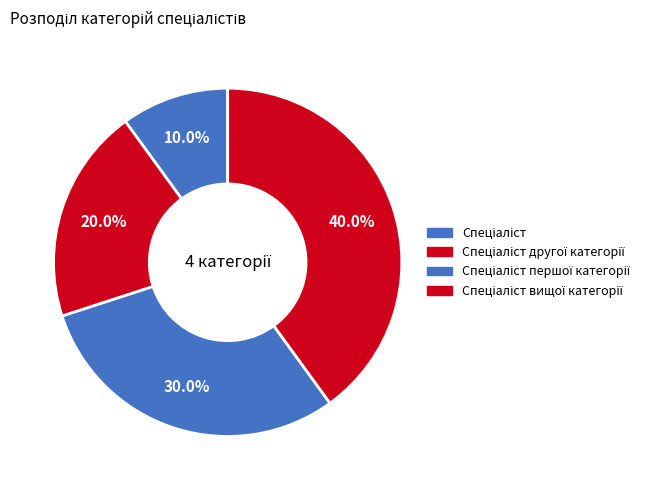

How many slices are in this pie chart?

4